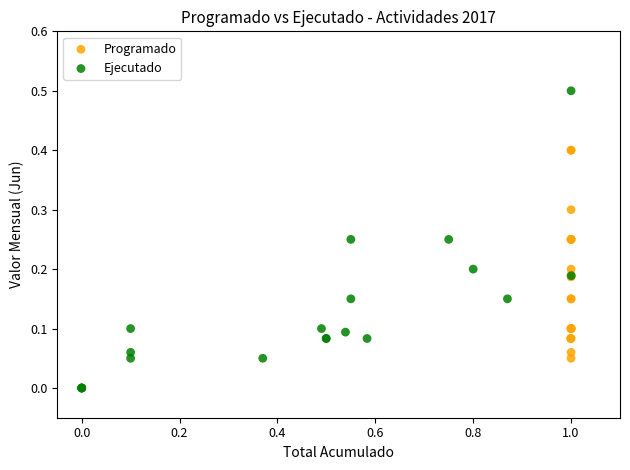

Which series contains the lowest Y value?

Ejecutado